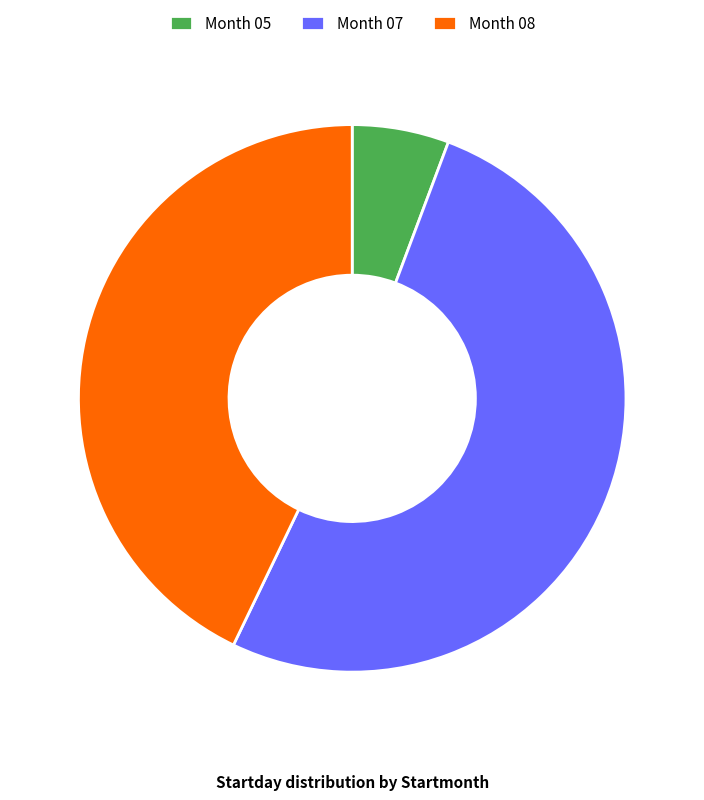

Do Month 05 and Month 07 together represent more than half of the pie?

Yes